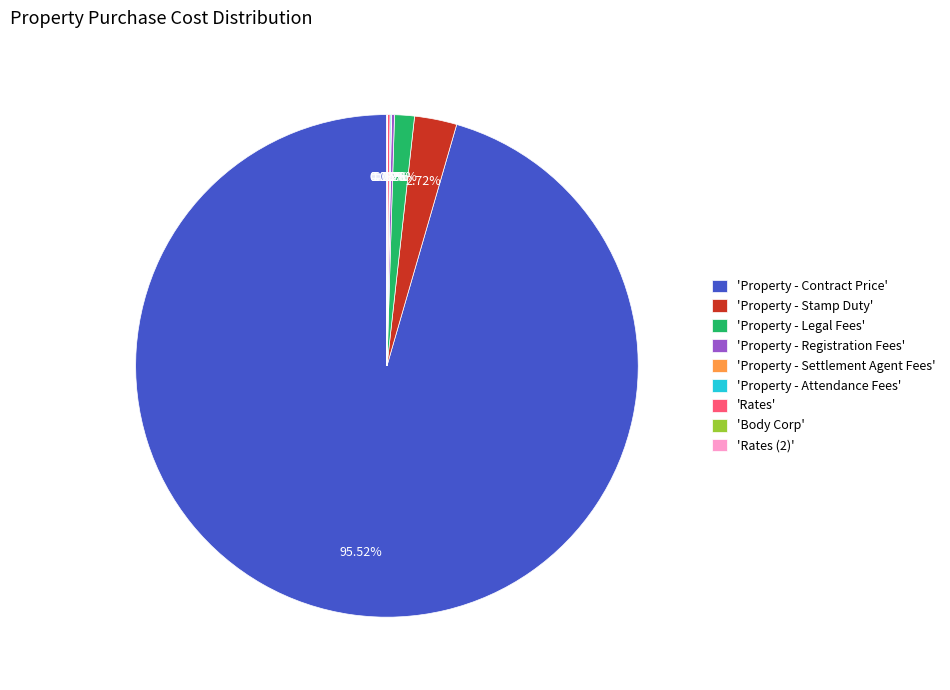

Does 'Property - Contract Price' account for over 50% of the chart?

Yes